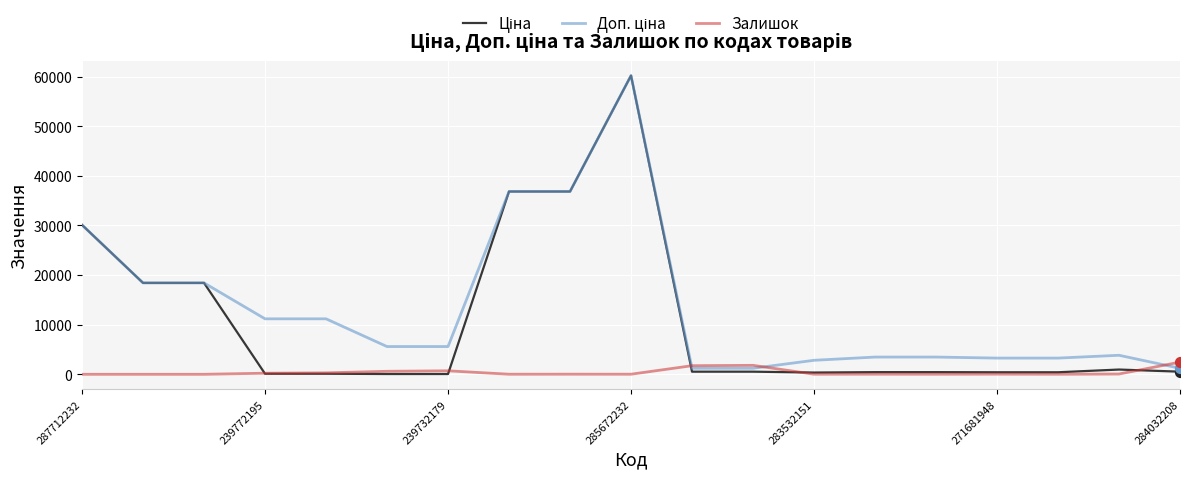

At how many categories does at least one series exceed 13931?

6